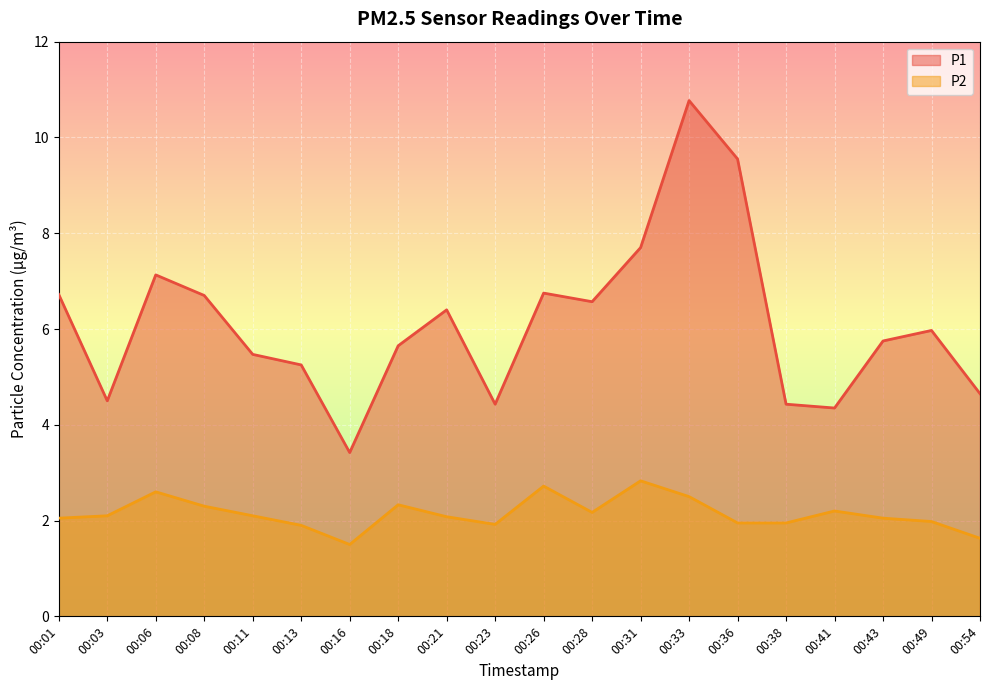

Reading right to left, transcribe all the data shown in this chart.

P1: 00:54=4.7	00:49=6.0	00:43=5.8	00:41=4.3	00:38=4.4	00:36=9.6	00:33=10.8	00:31=7.7	00:28=6.6	00:26=6.8	00:23=4.4	00:21=6.4	00:18=5.7	00:16=3.4	00:13=5.2	00:11=5.5	00:08=6.7	00:06=7.1	00:03=4.5	00:01=6.7
P2: 00:54=1.6	00:49=2.0	00:43=2.0	00:41=2.2	00:38=1.9	00:36=1.9	00:33=2.5	00:31=2.8	00:28=2.2	00:26=2.7	00:23=1.9	00:21=2.1	00:18=2.3	00:16=1.5	00:13=1.9	00:11=2.1	00:08=2.3	00:06=2.6	00:03=2.1	00:01=2.0